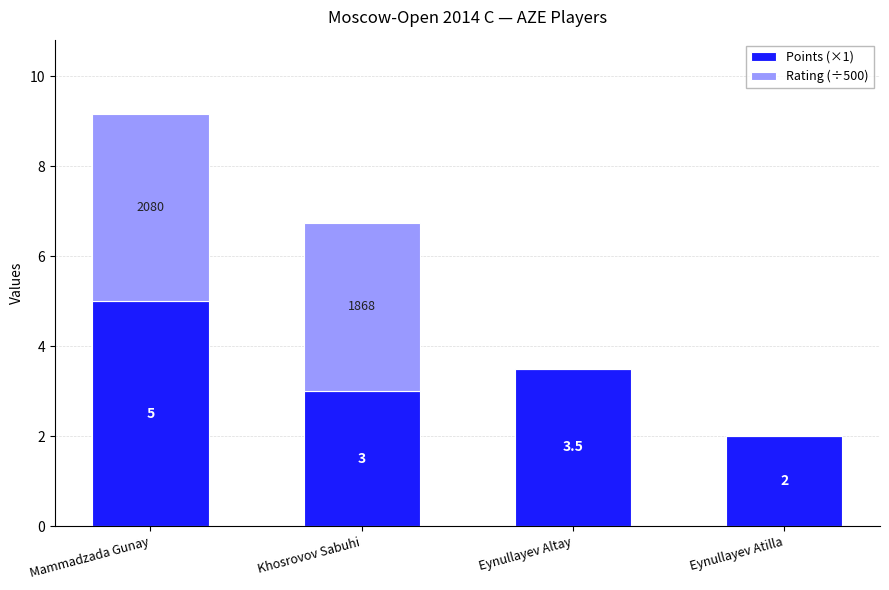

Are the bars horizontal?

No